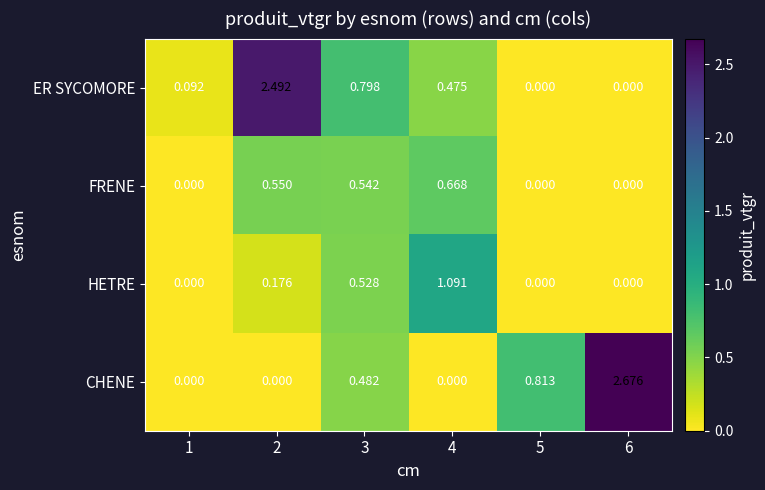

Rank the series by their maximum value, from highest to lowest.

CHENE, ER SYCOMORE, HETRE, FRENE